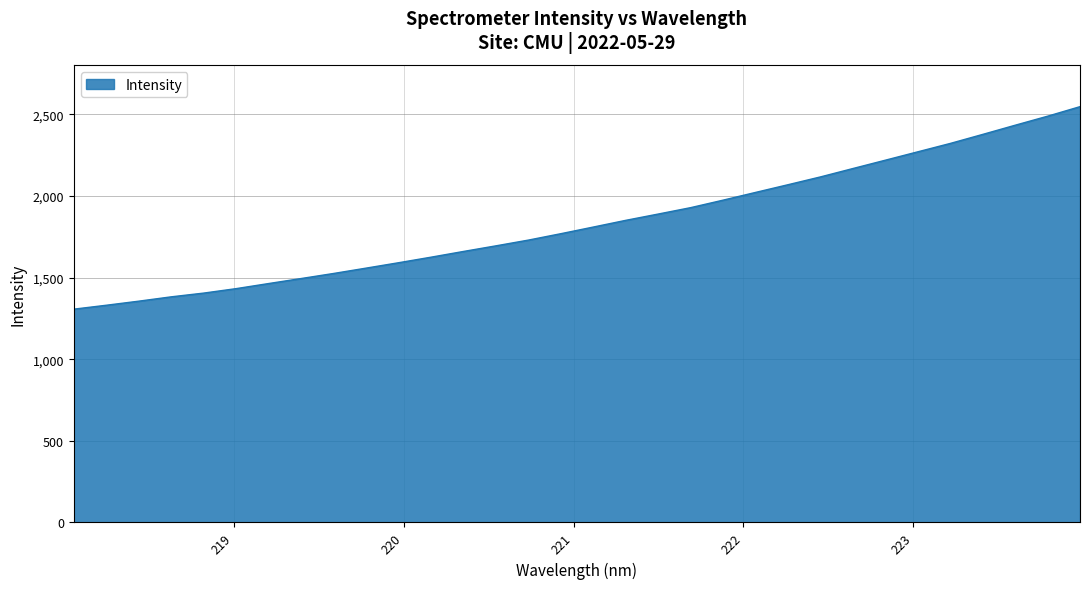

What is the maximum value shown in the chart?

2547.1